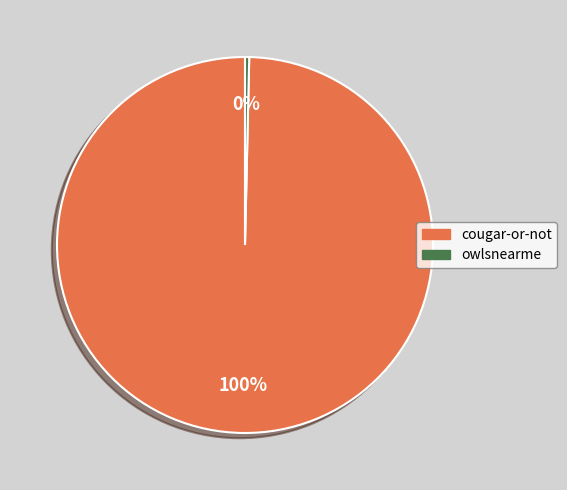

Is the sum of owlsnearme and cougar-or-not greater than half?

Yes